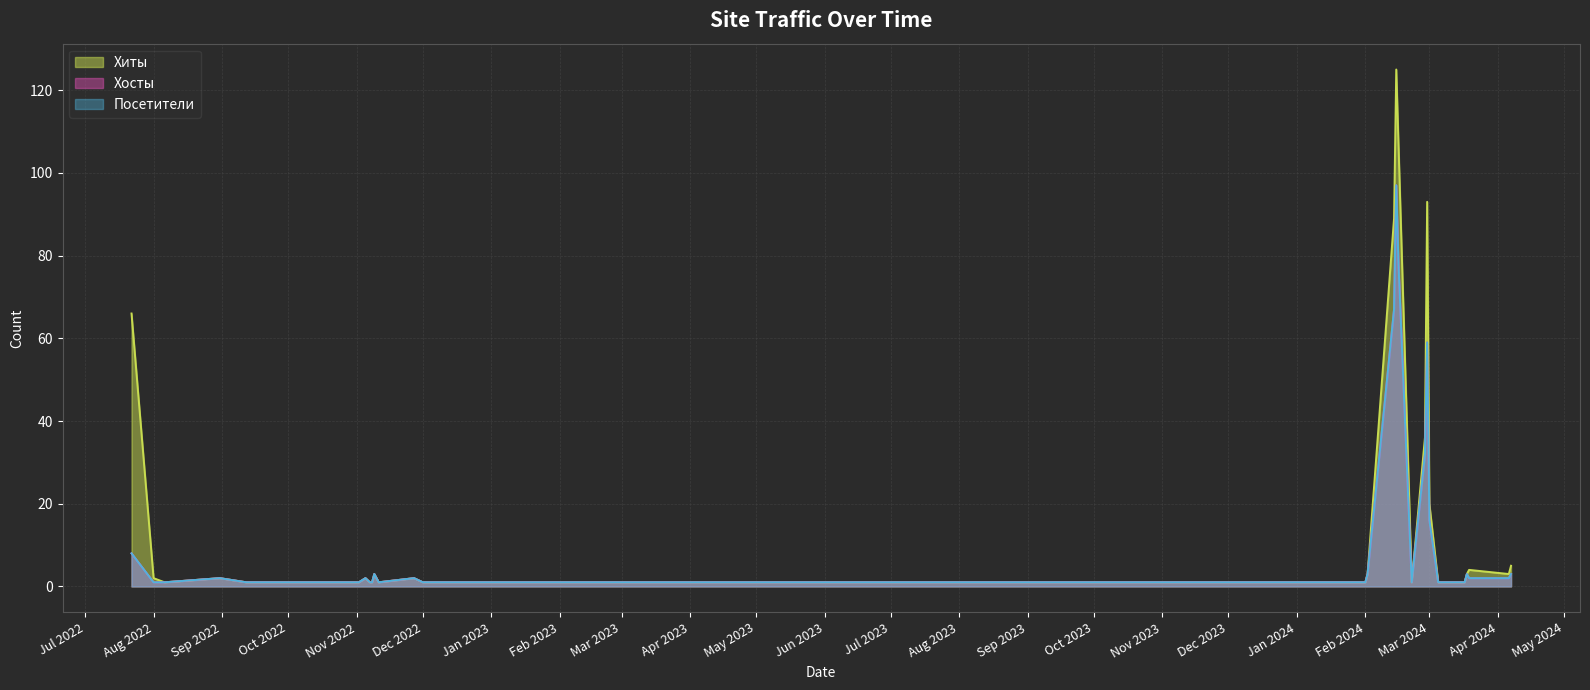

How many values in the Посетители series exceed 1?

16